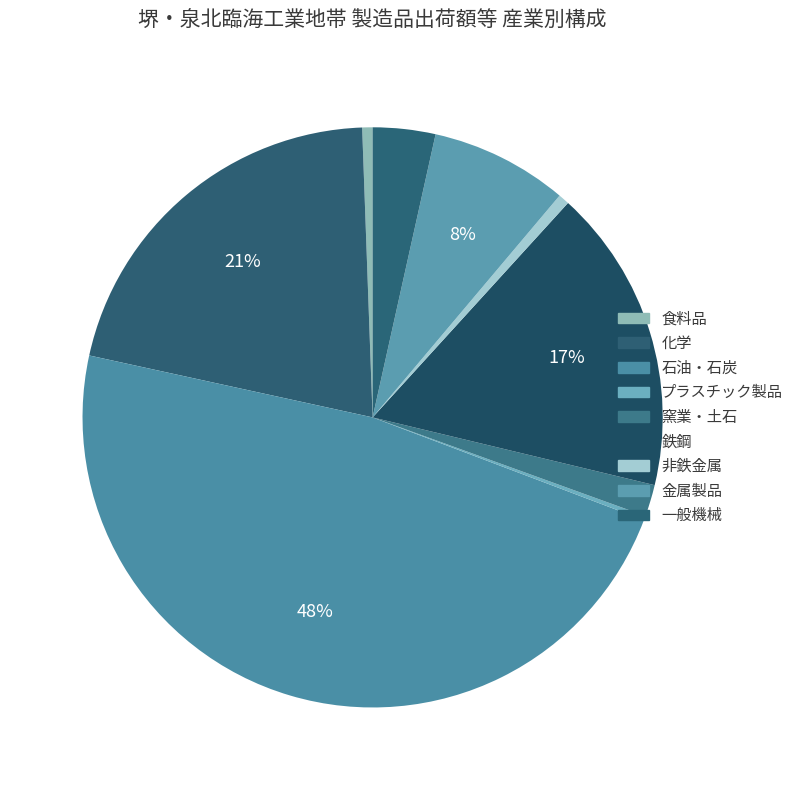

To the nearest percent, what is the combined percentage of 化学 and 一般機械?

24%